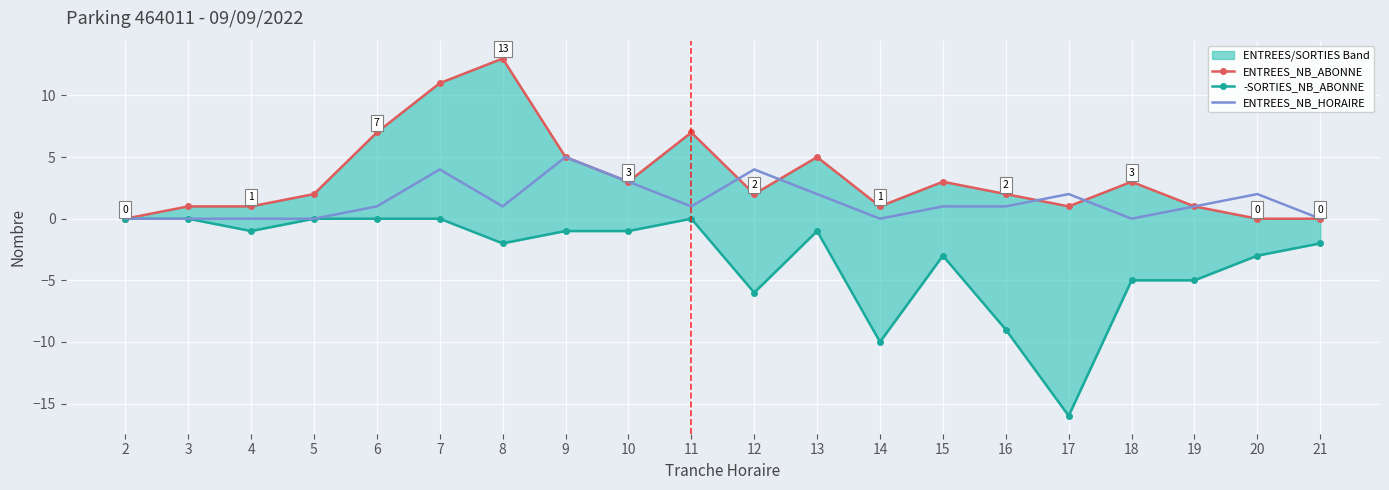

List the series in order of their peak value, lowest first.

-SORTIES_NB_ABONNE, ENTREES_NB_HORAIRE, ENTREES_NB_ABONNE